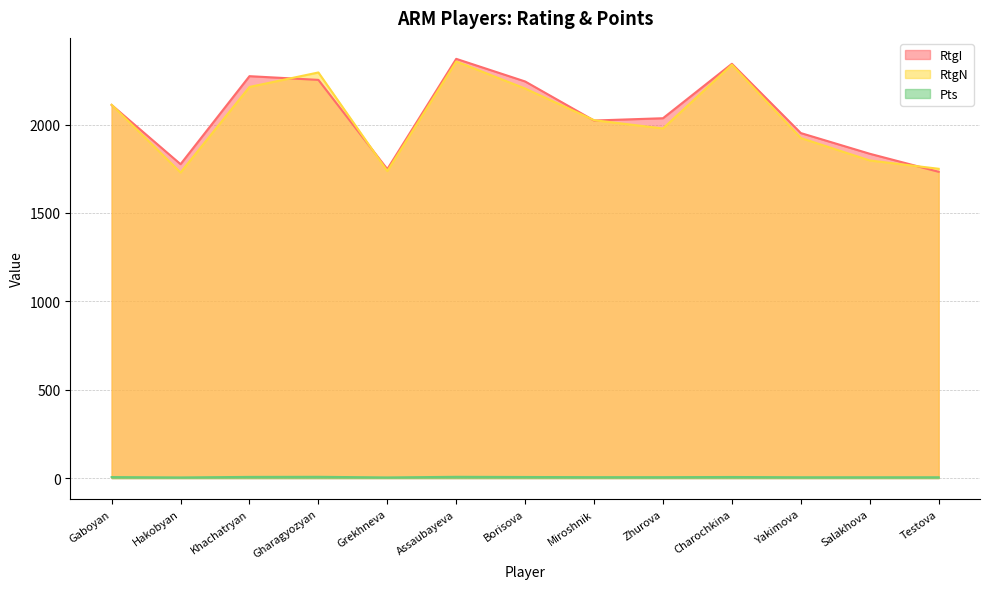

What position from the left is Miroshnik?

8